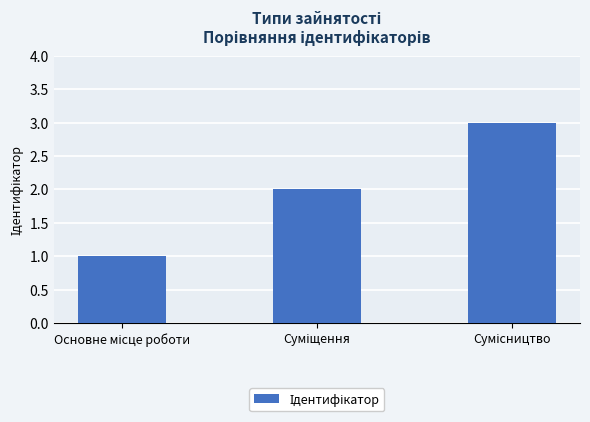

What is the maximum value shown in the chart?

3